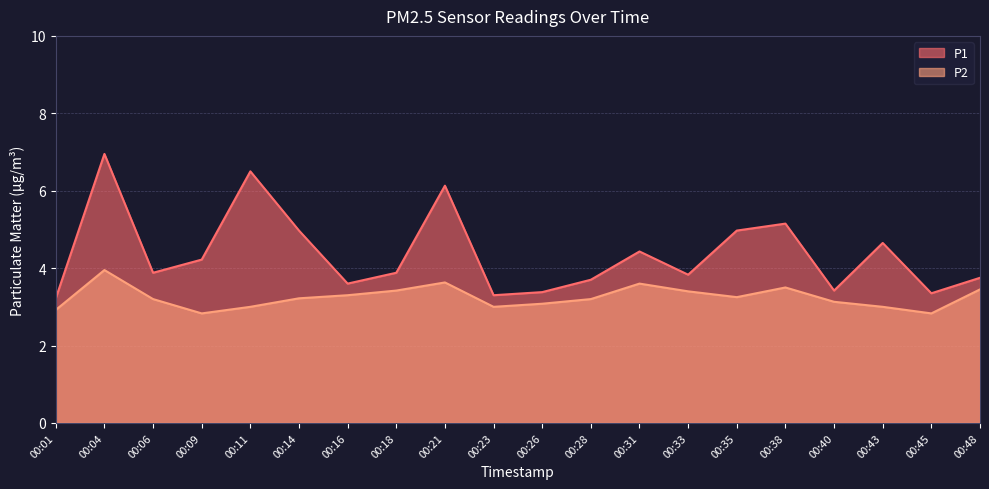

Which series changed the most between 00:18 and 00:21?

P1